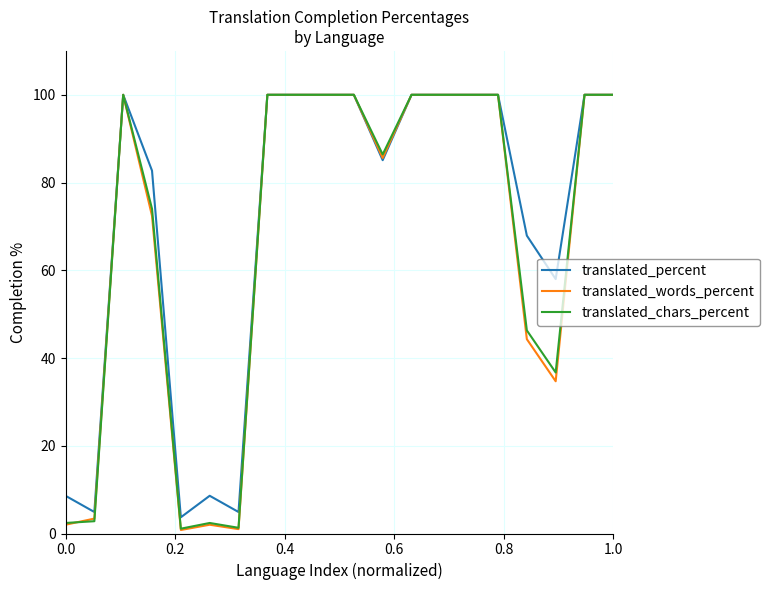

What is the highest value of the translated_percent series?

100.0